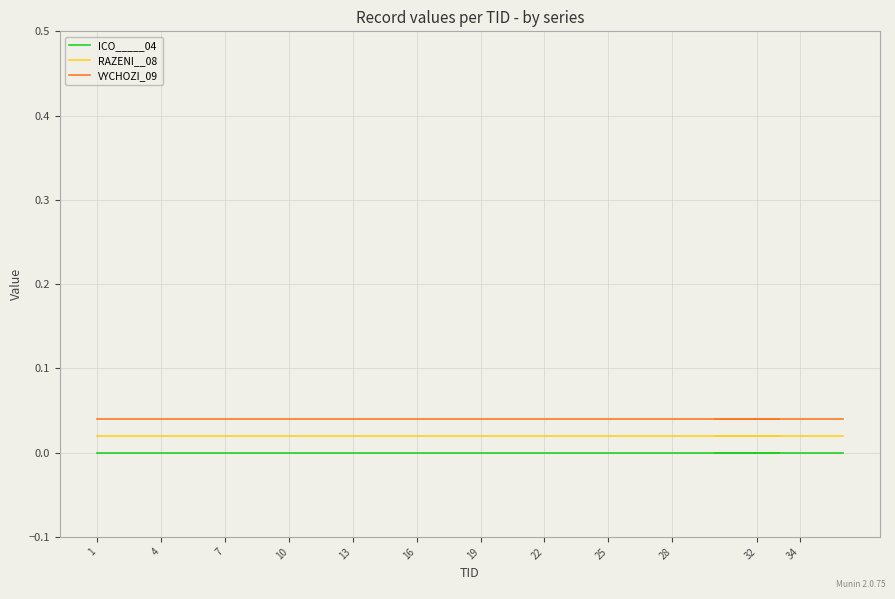

True or false: RAZENI__08 has a value of 0.0 at 22.

False